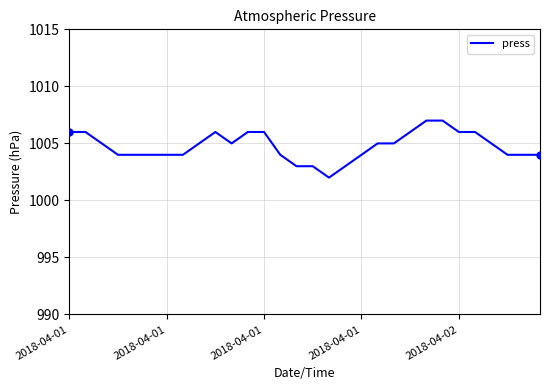

What is the difference between the maximum and minimum values?

5